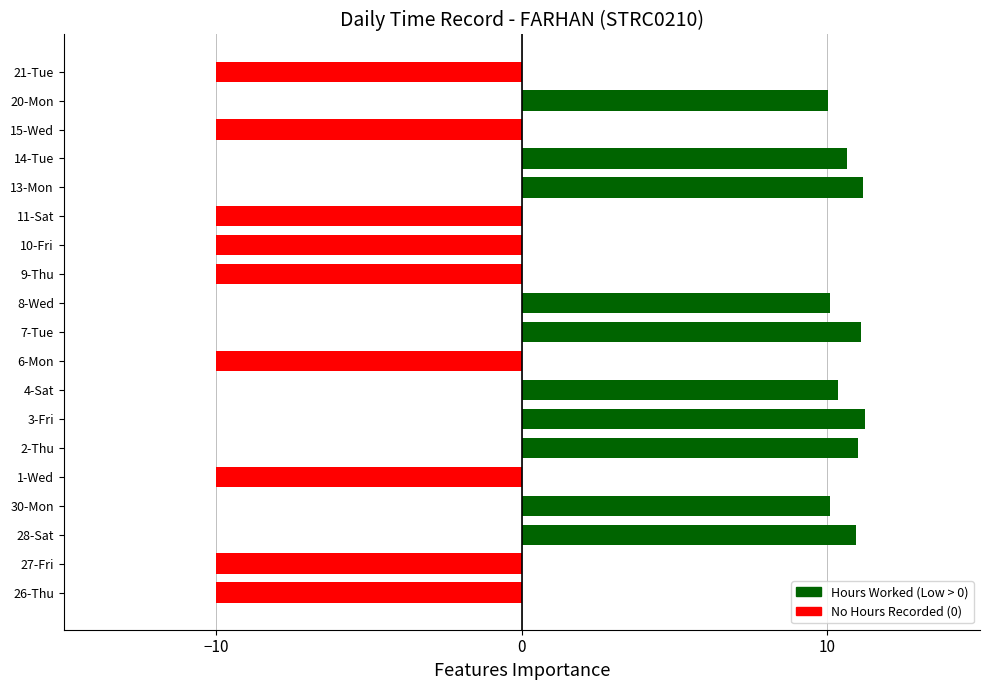

The value at 2-Thu is 11.0. True or false?

True